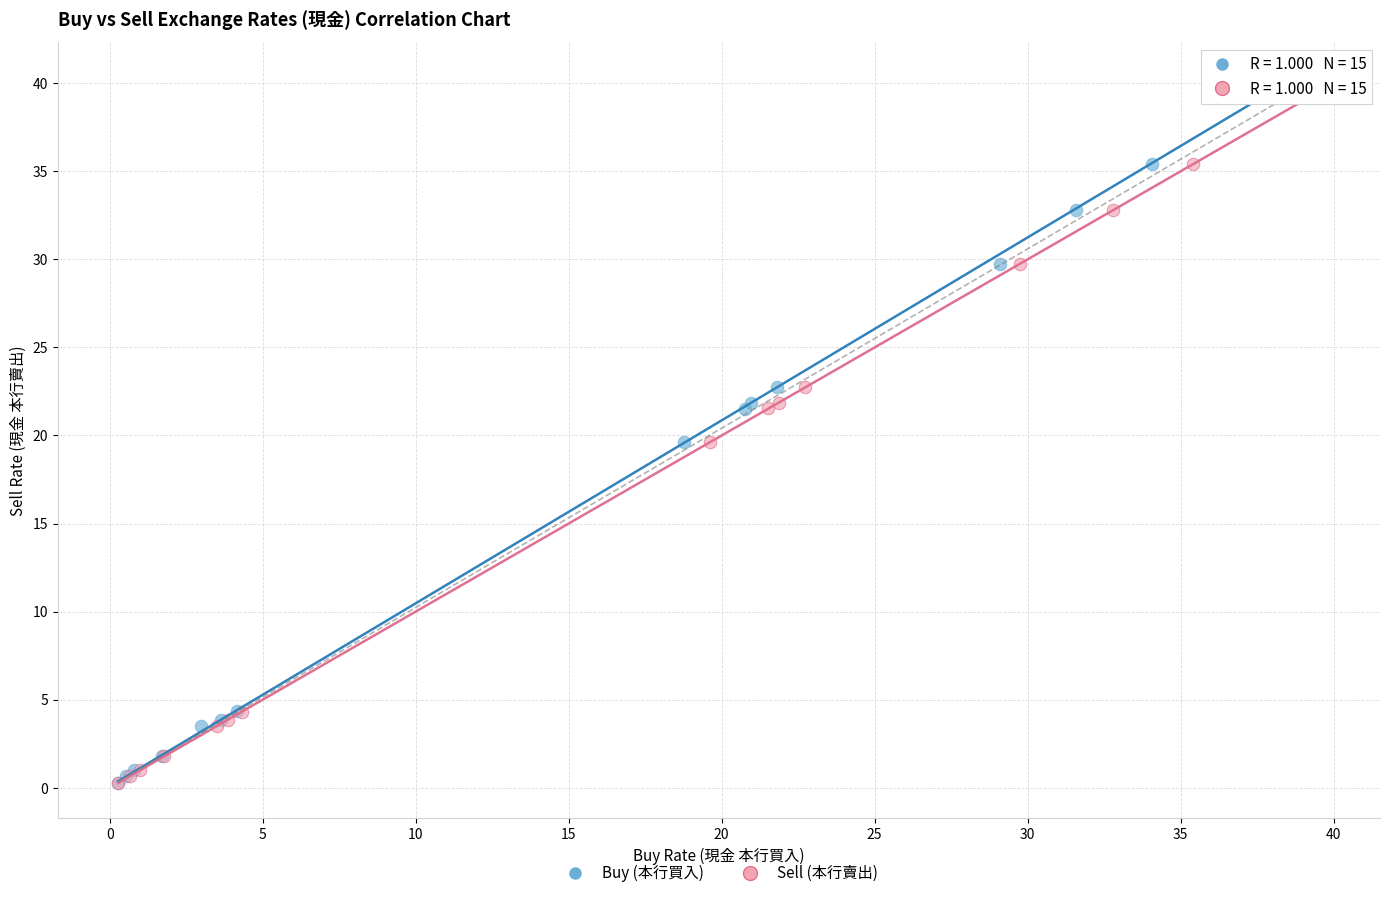

Which series has the widest spread of Y values?

Buy (本行買入)